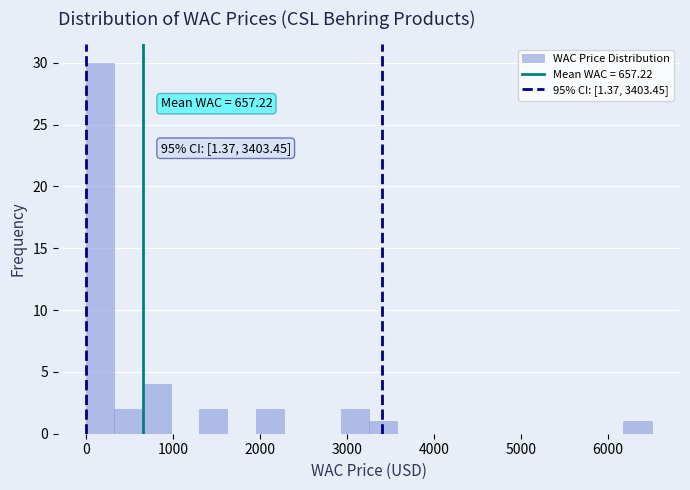

Around what value on the x-axis is the tallest bar? Give the approximate position of its centre, as read against the axis.

200